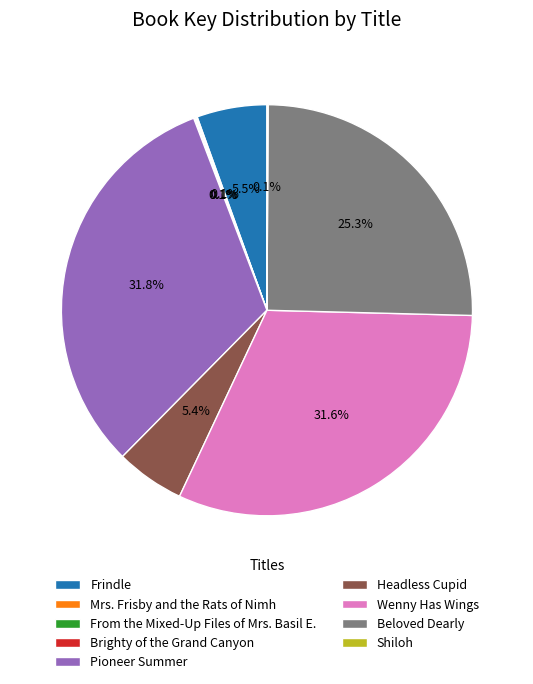

Does Headless Cupid represent more than half of the total?

No